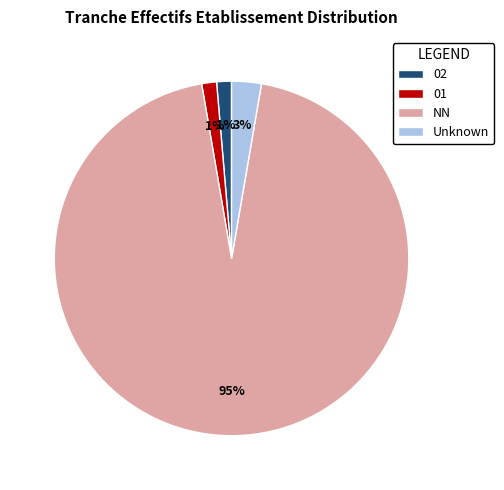

How many slices are in this pie chart?

4